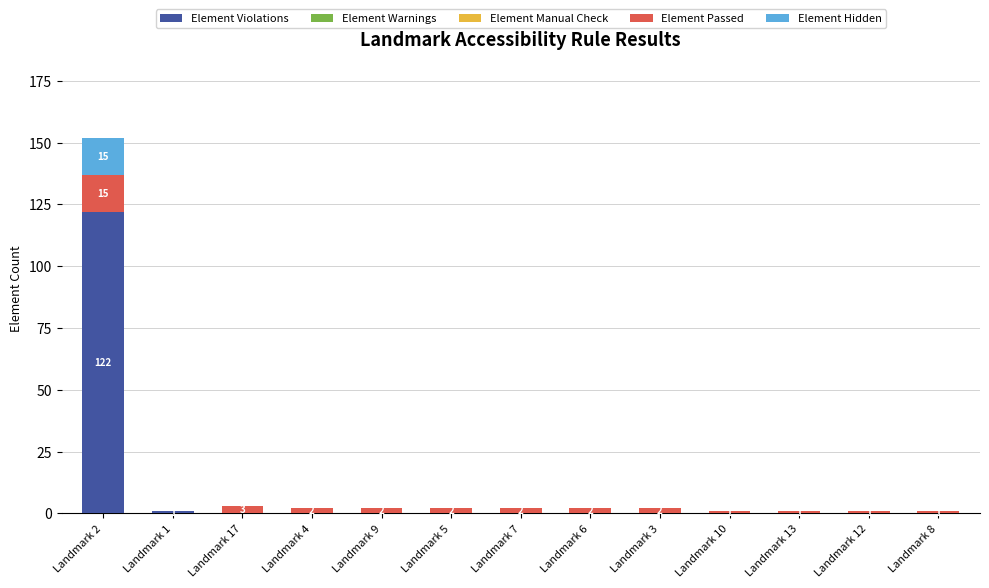

At which label does Element Violations reach its peak?

Landmark 2